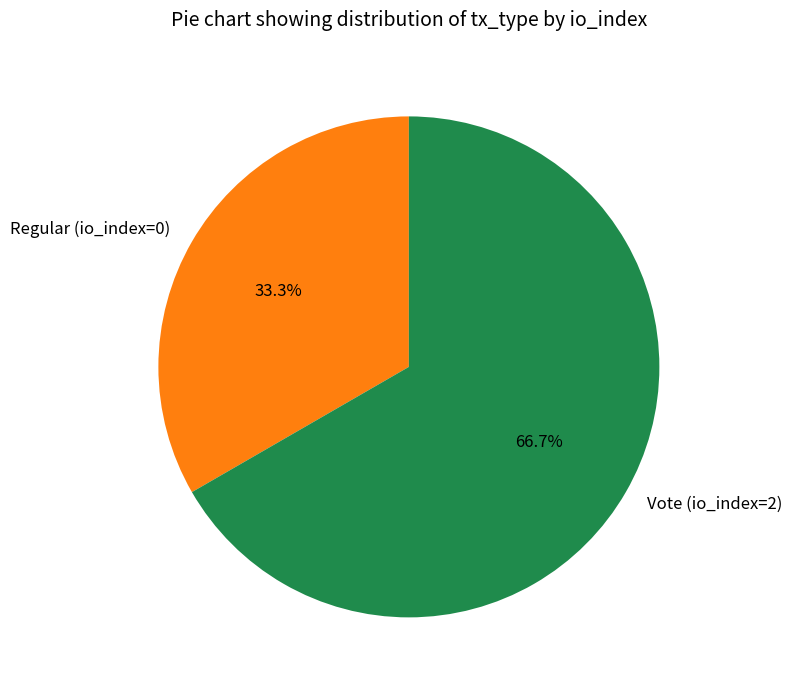

Combined, what portion of the pie is Vote (io_index=2) and Regular (io_index=0)?

100.0%